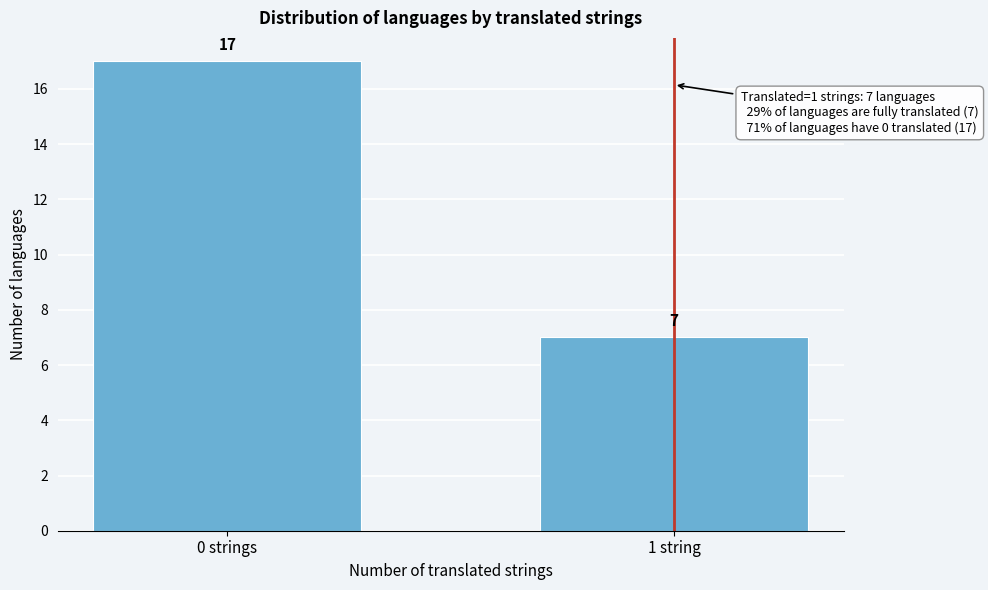

Reading left to right, list all the values displayed in this chart.

0 strings=17	1 string=7